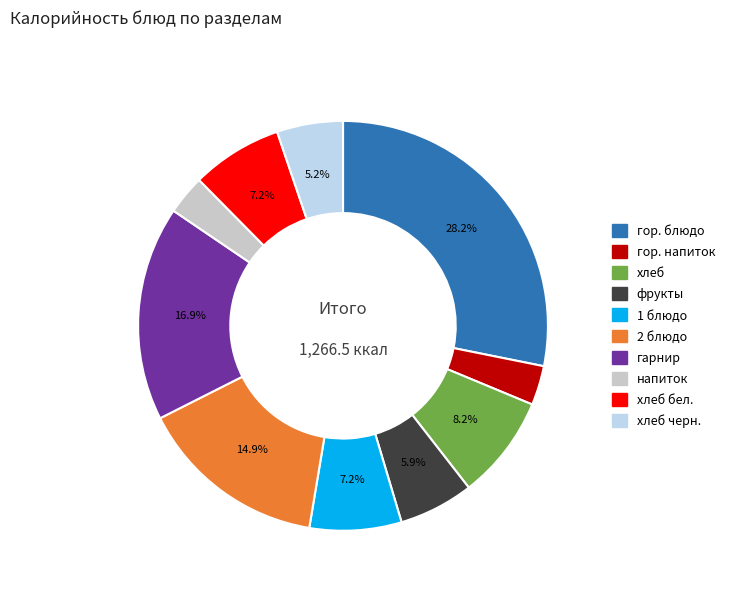

Is there any slice that represents more than half of the pie?

No